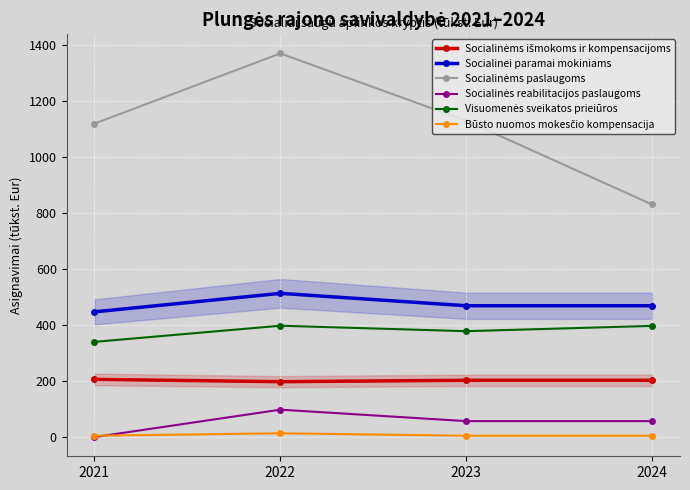

What is the sum of the Socialinėms išmokoms ir kompensacijoms values at 2022 and 2023?

400.7